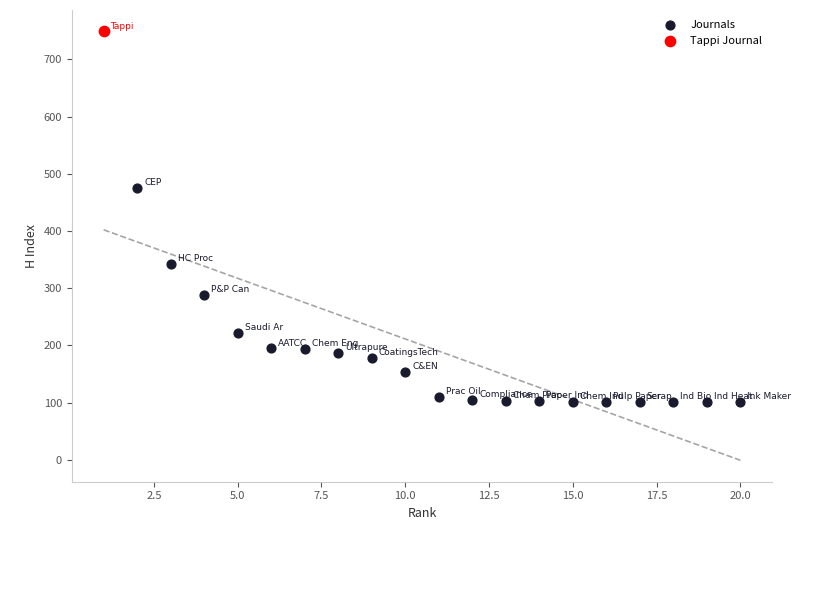

What are all the series names shown in the legend?

Journals, Tappi Journal